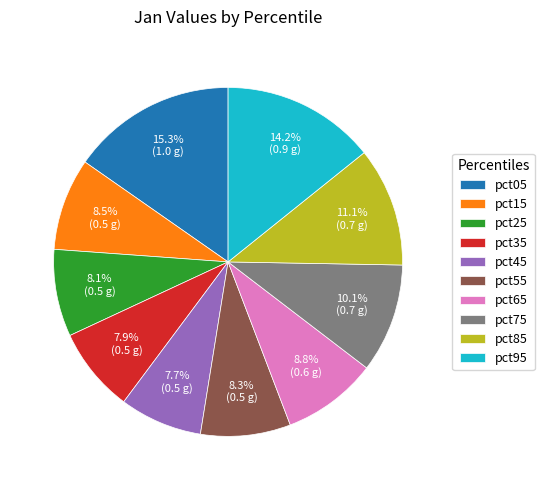

To the nearest percent, what is the difference between the pct65 and pct45 slice percentages?

1%